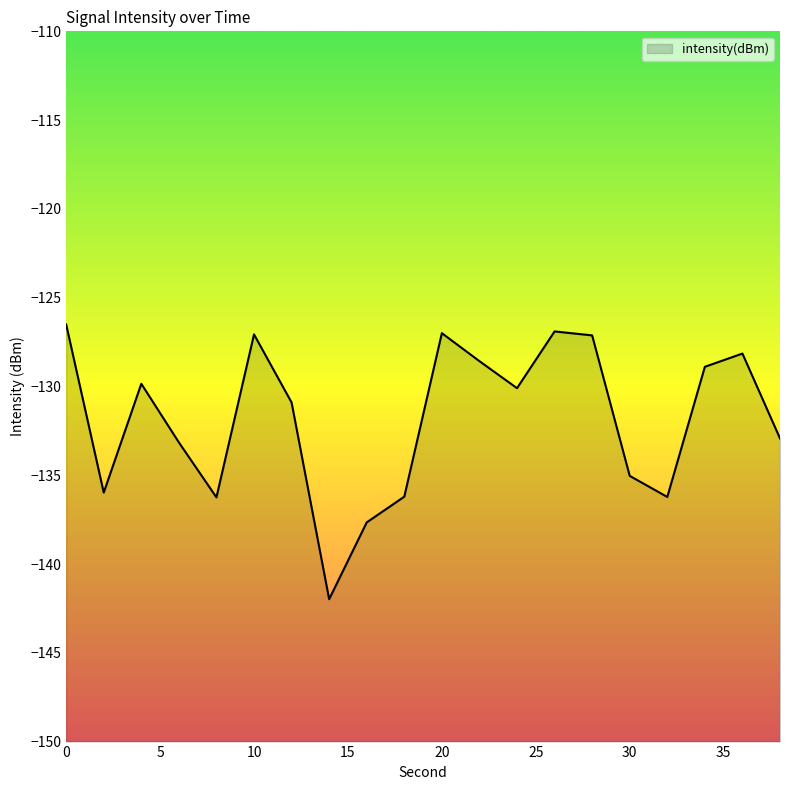

Where is the first local minimum?

2